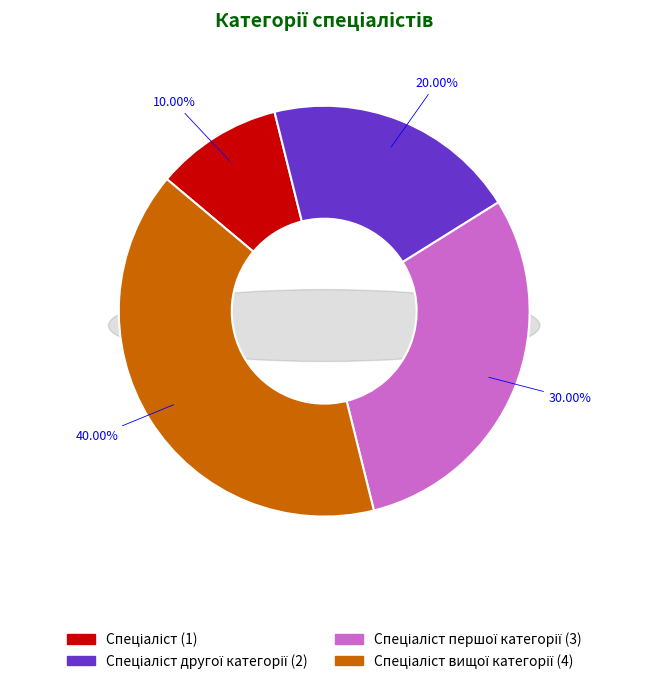

True or false: Спеціаліст accounts for 10% of the total.

True